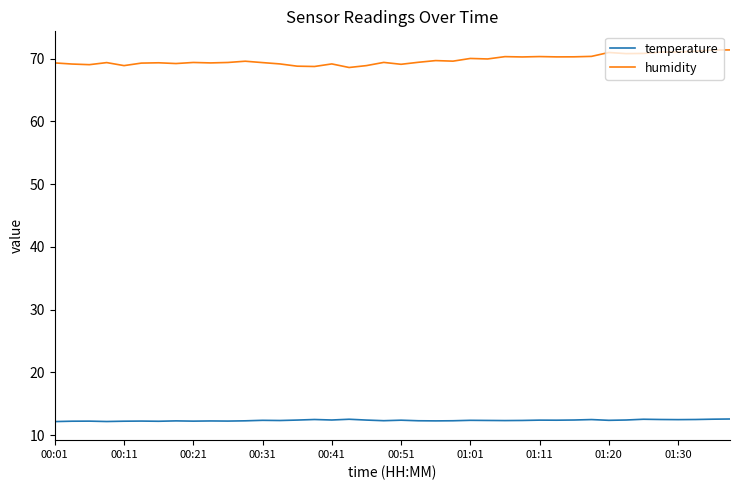

How many temperature values are between 12 and 13?

40